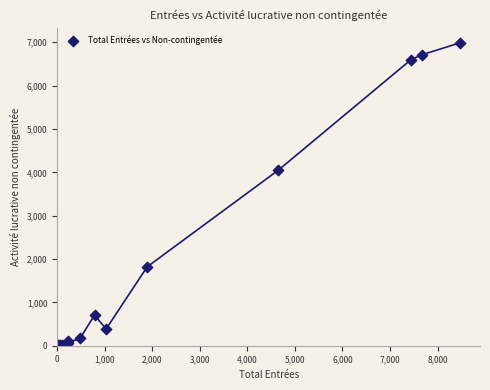

What Y value in the scatter plot is closest to 3496?

4051